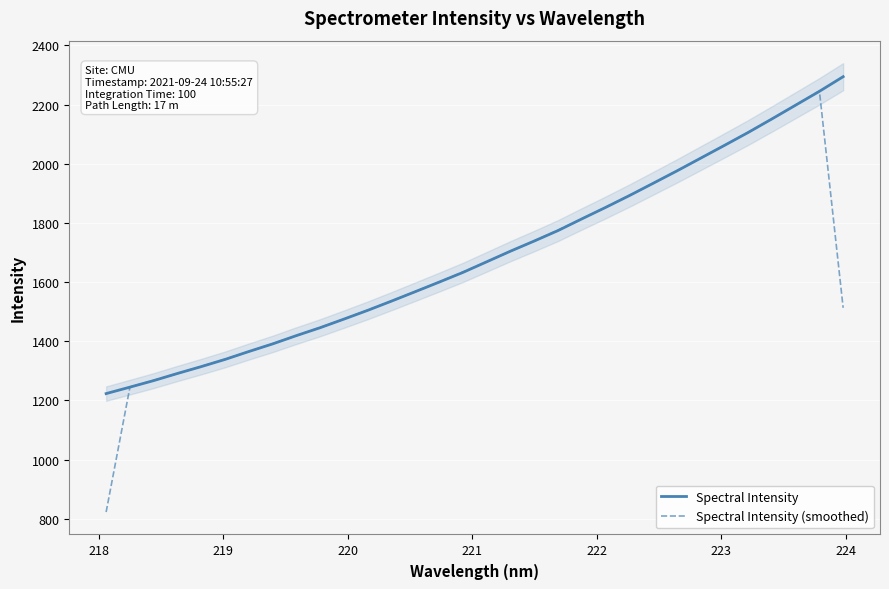

The Spectral Intensity (smoothed) series shows 2181.8 at 13. True or false?

False